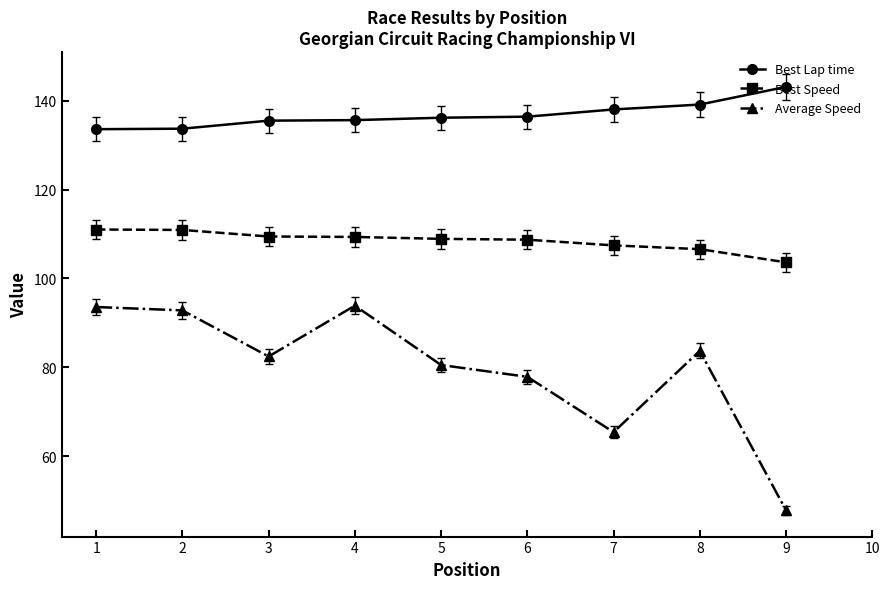

What is the difference between the highest and lowest values at 4?

41.8